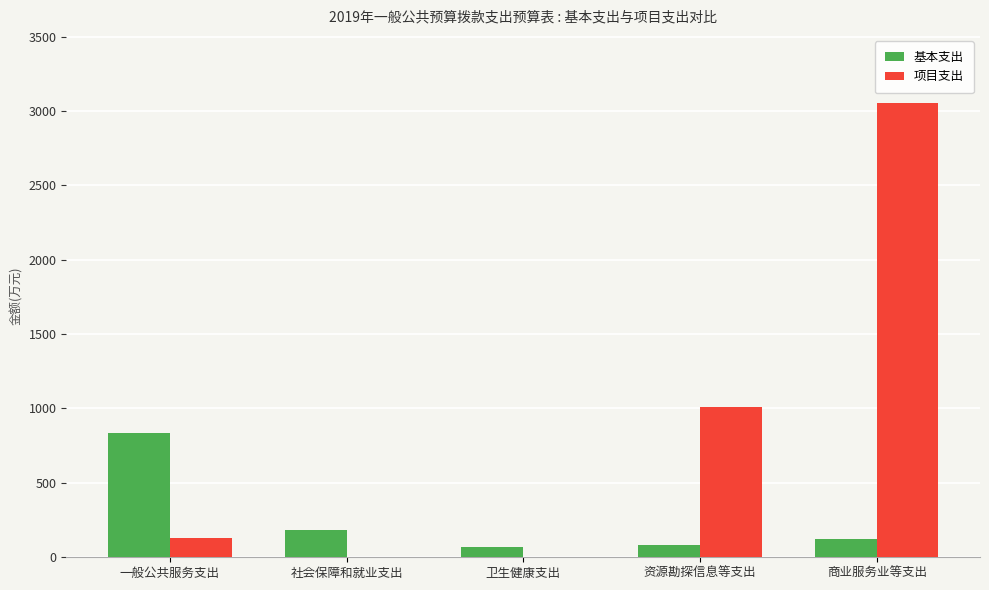

At which label does 项目支出 reach its peak?

商业服务业等支出